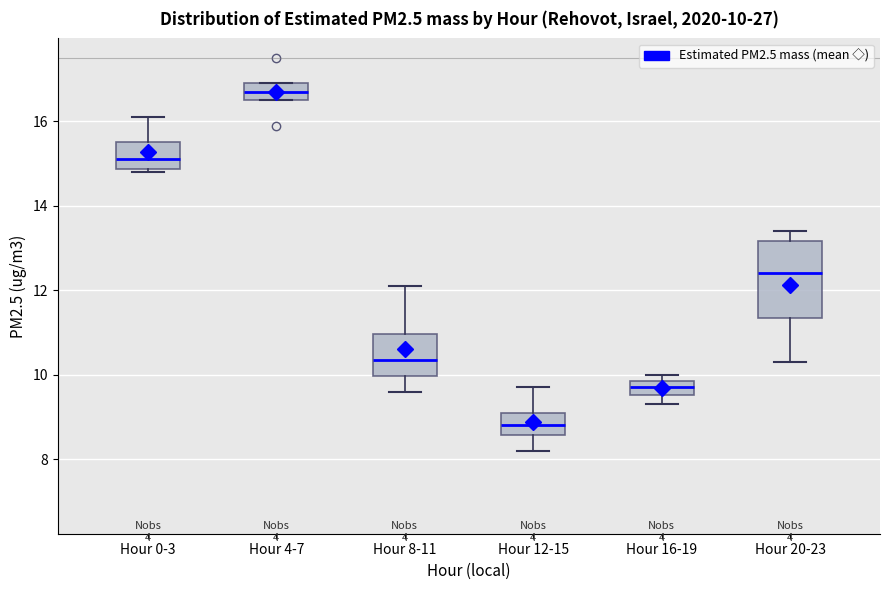

Comparing the boxes themselves (not the whiskers), which one is the tallest?

Hour 20-23